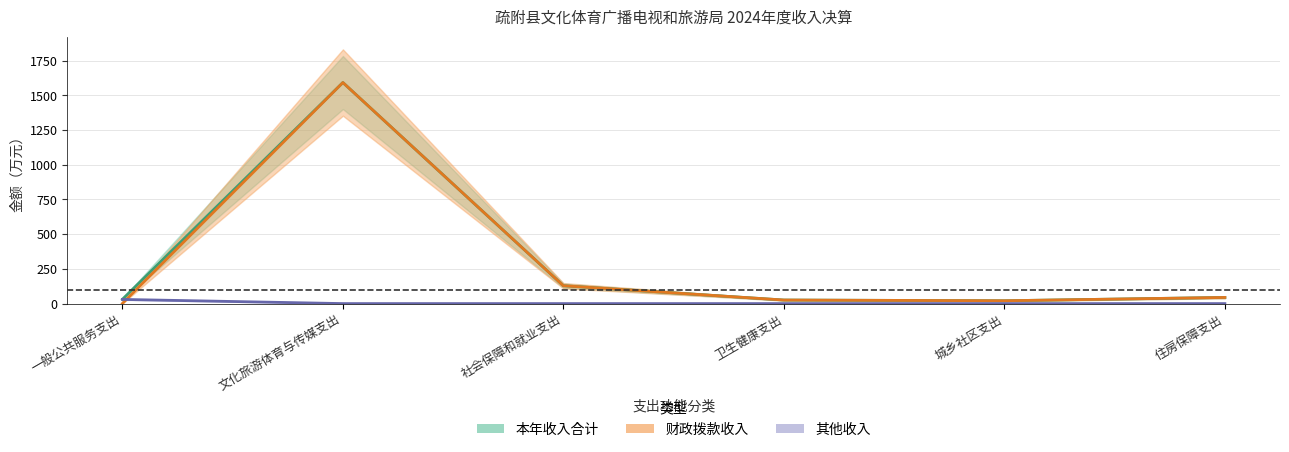

What is the sum of the 财政拨款收入 values at 住房保障支出 and 卫生健康支出?

69.8